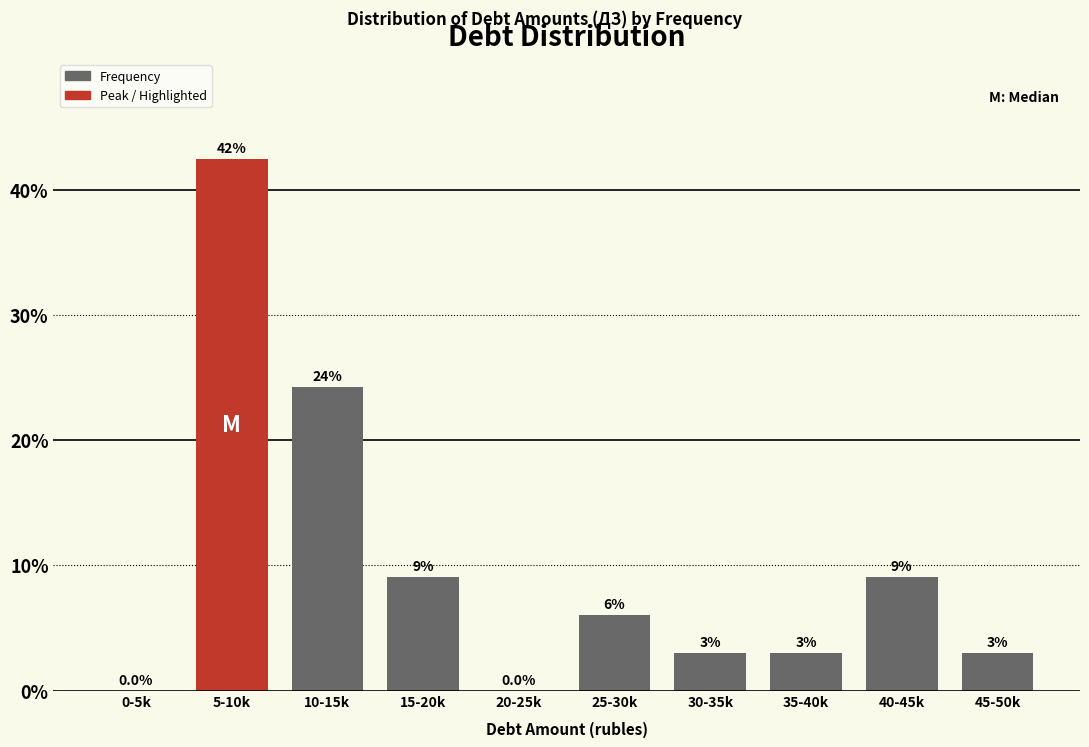

Where does the data first go above 6?

5-10k